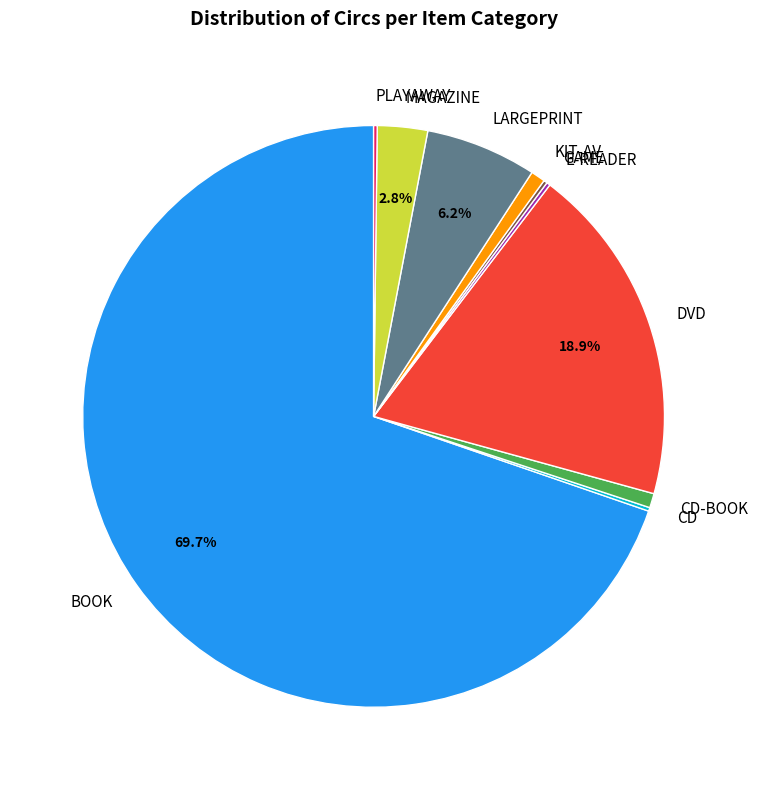

How much of the chart is everything except DVD?

81.1%